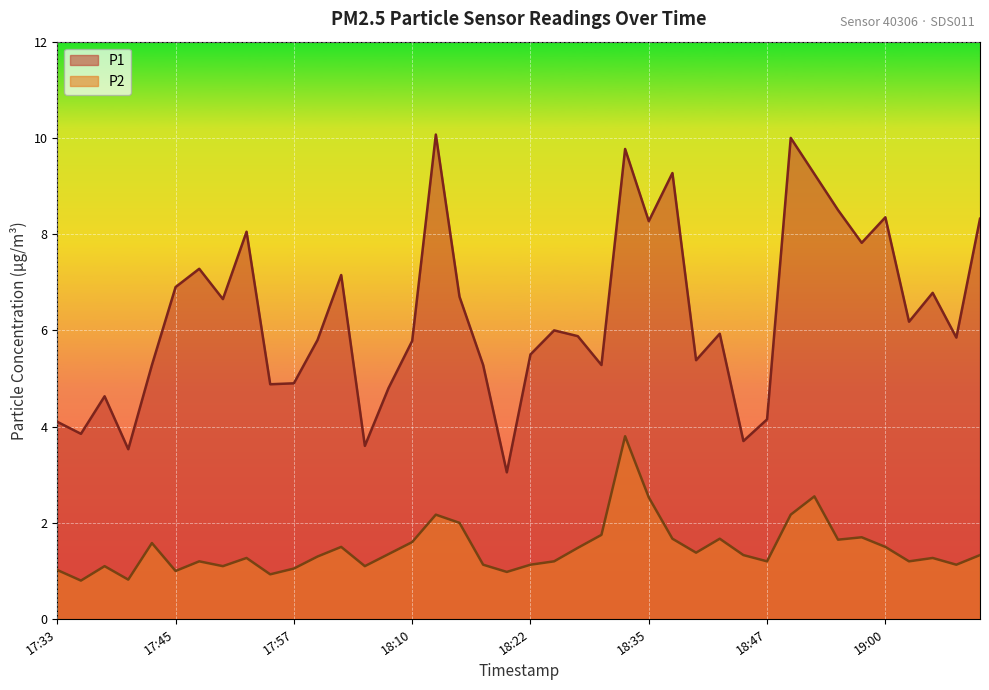

How many interior local valleys does the P2 series have?

12